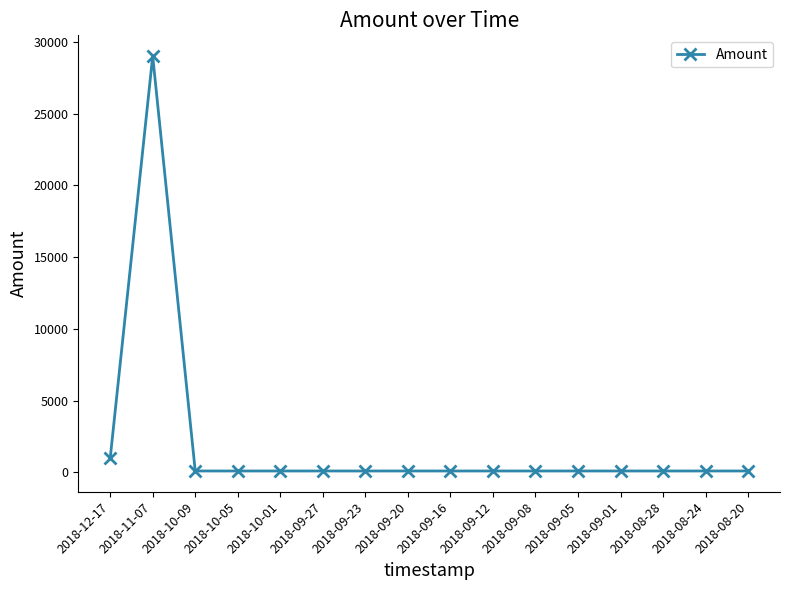

What is the sum of all values?

31380.3